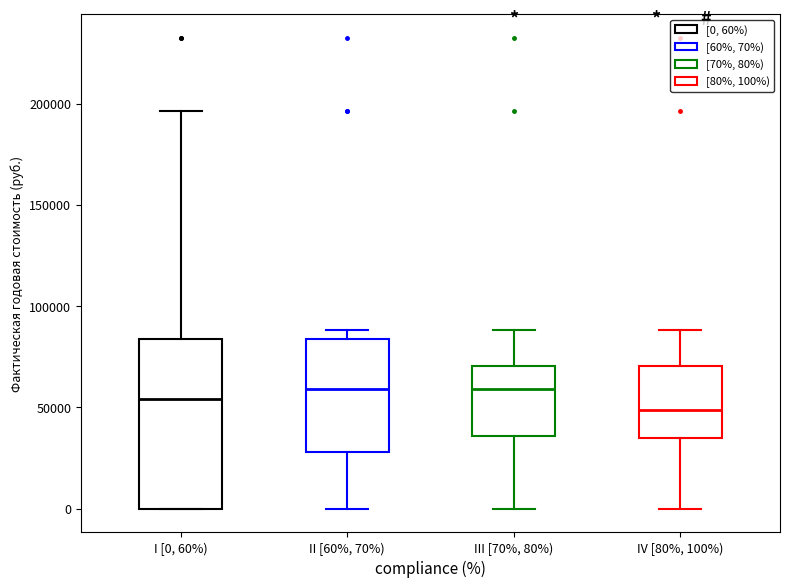

Reading left to right, transcribe this box plot: for each box, give where its median line is, the range the box spans, and where its two whiskers end, as read against the y-axis. The values are not printed on the chart, so give them approximately, as read against the axis.

I [0, 60%): median 55000, box 0 to 85000, whiskers 0 to 195000
II [60%, 70%): median 60000, box 30000 to 85000, whiskers 0 to 90000
III [70%, 80%): median 60000, box 35000 to 70000, whiskers 0 to 90000
IV [80%, 100%): median 50000, box 35000 to 70000, whiskers 0 to 90000